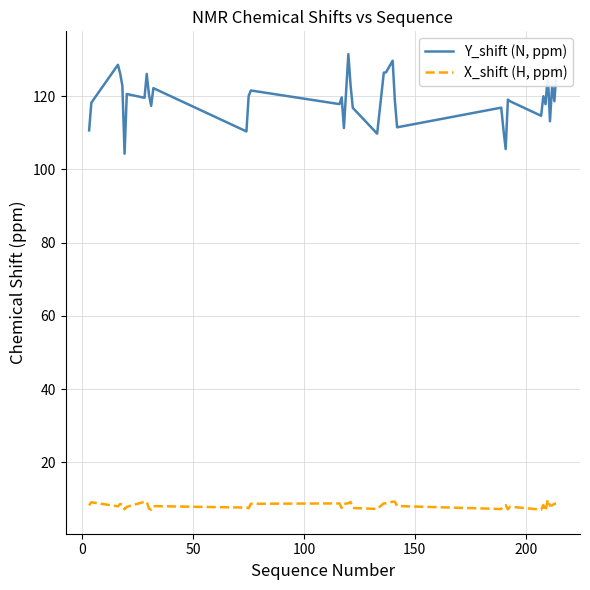

What is the smallest value displayed?

6.7